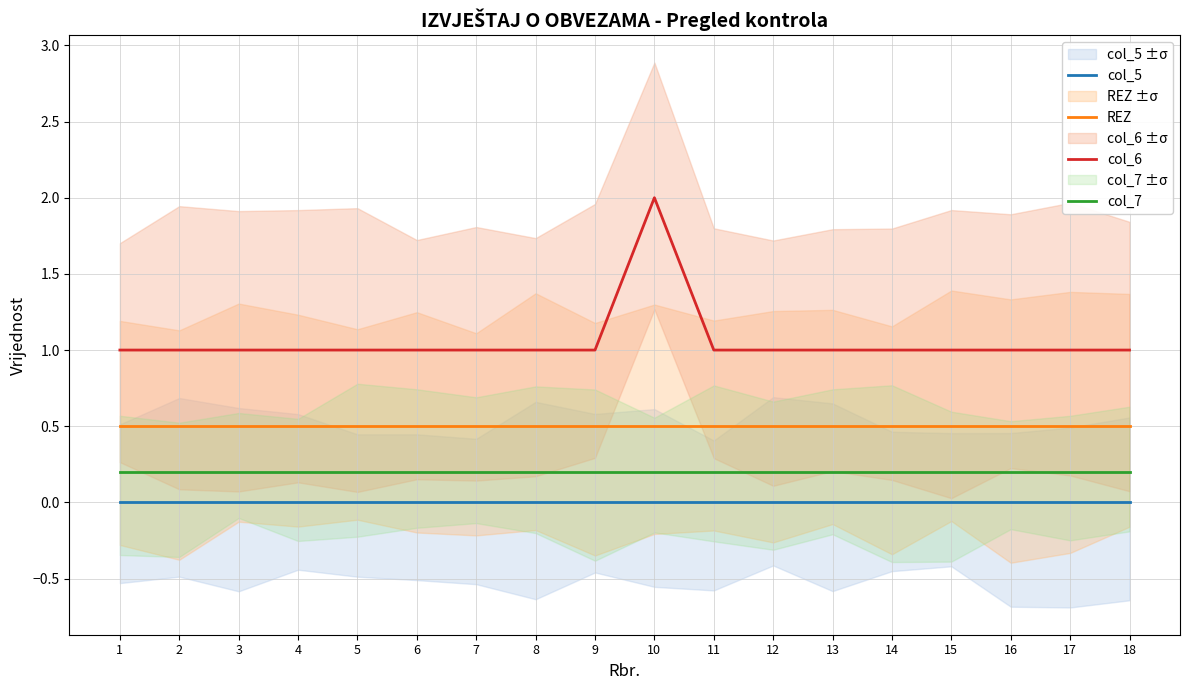

Between 8 and 11, which is larger?

8